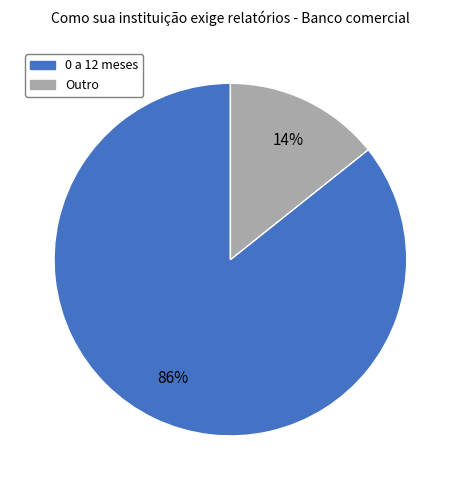

Count the number of slices in the pie.

2